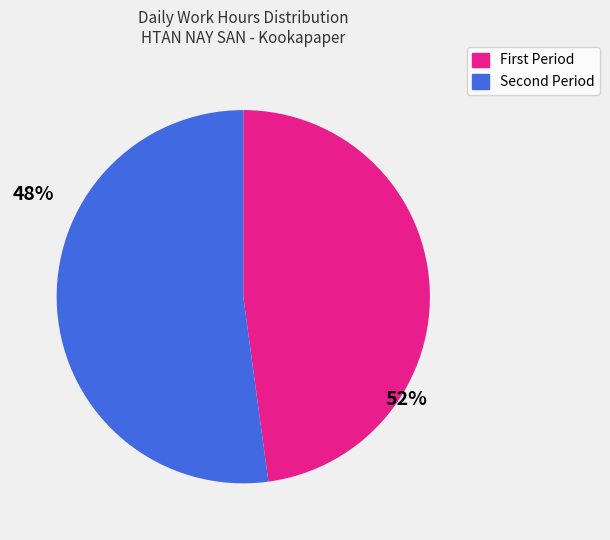

Is there any slice that represents more than half of the pie?

Yes